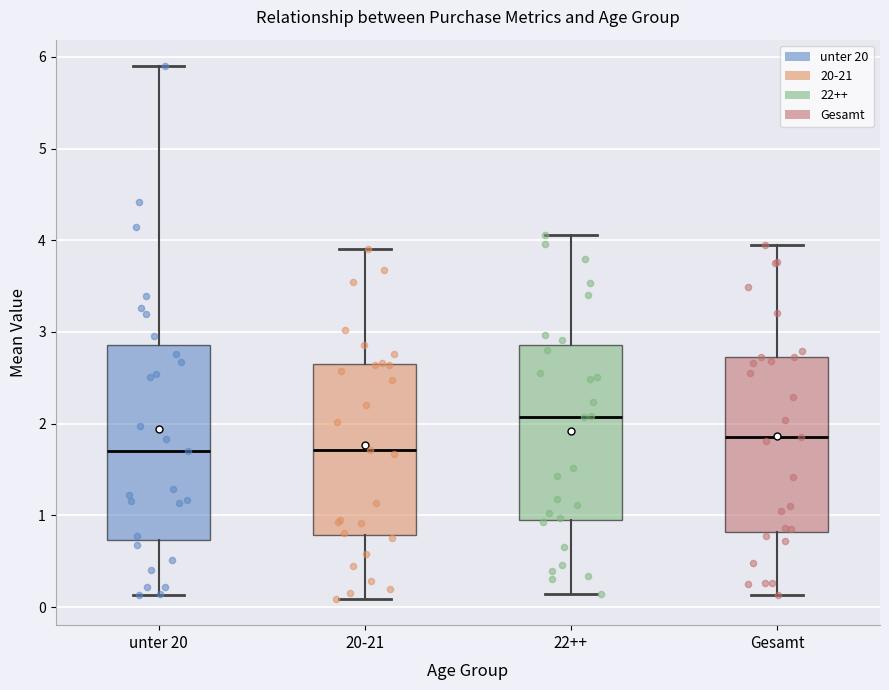

Which box's median line is the highest?

22++